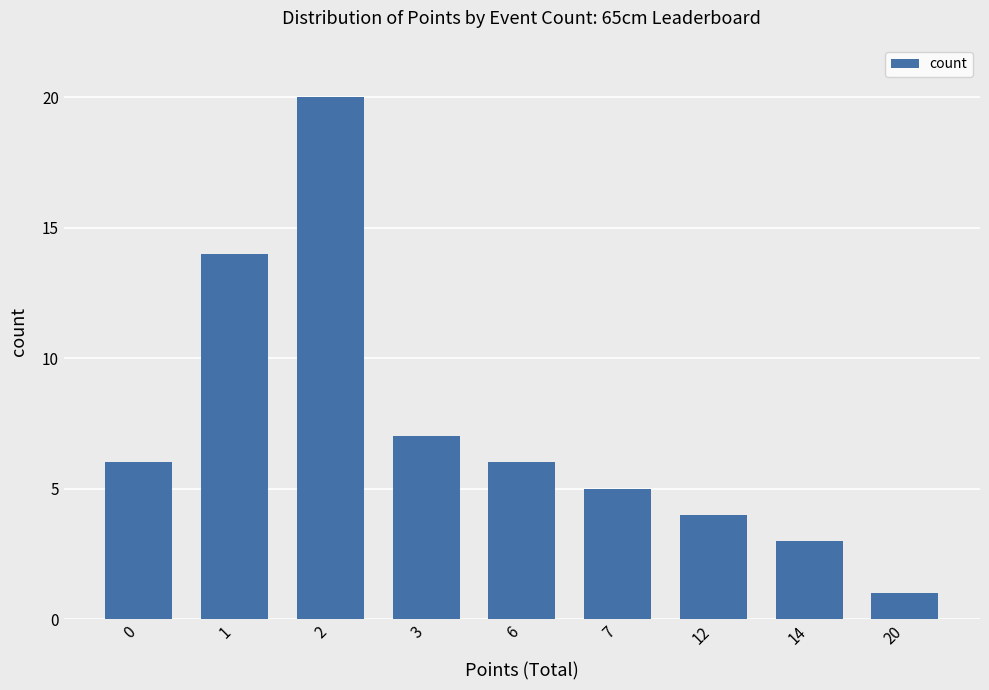

What is the sum of all values?

66